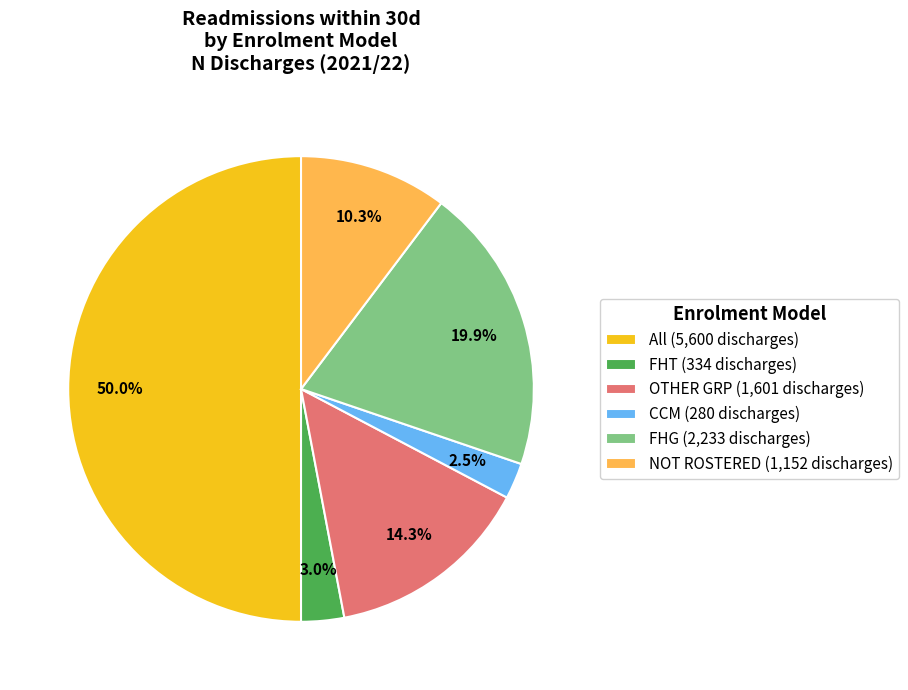

Between FHT and All, which is larger?

All